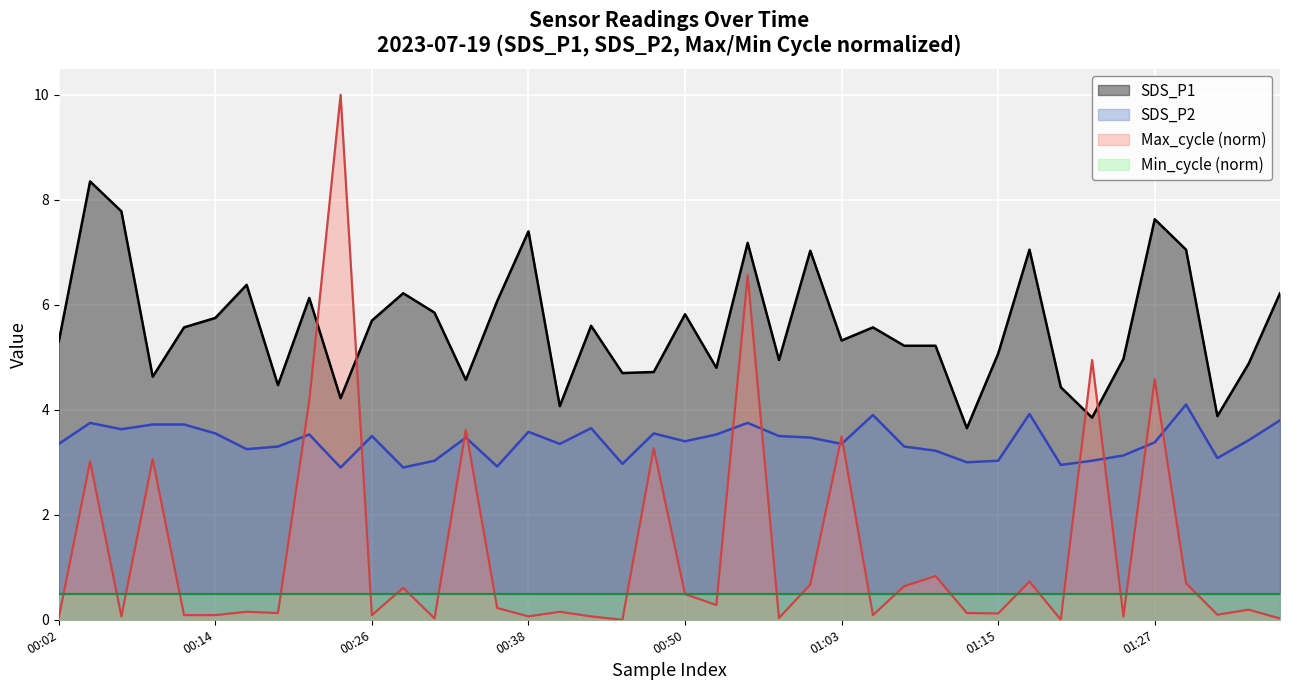

Does the chart display data point markers on the line(s)?

No